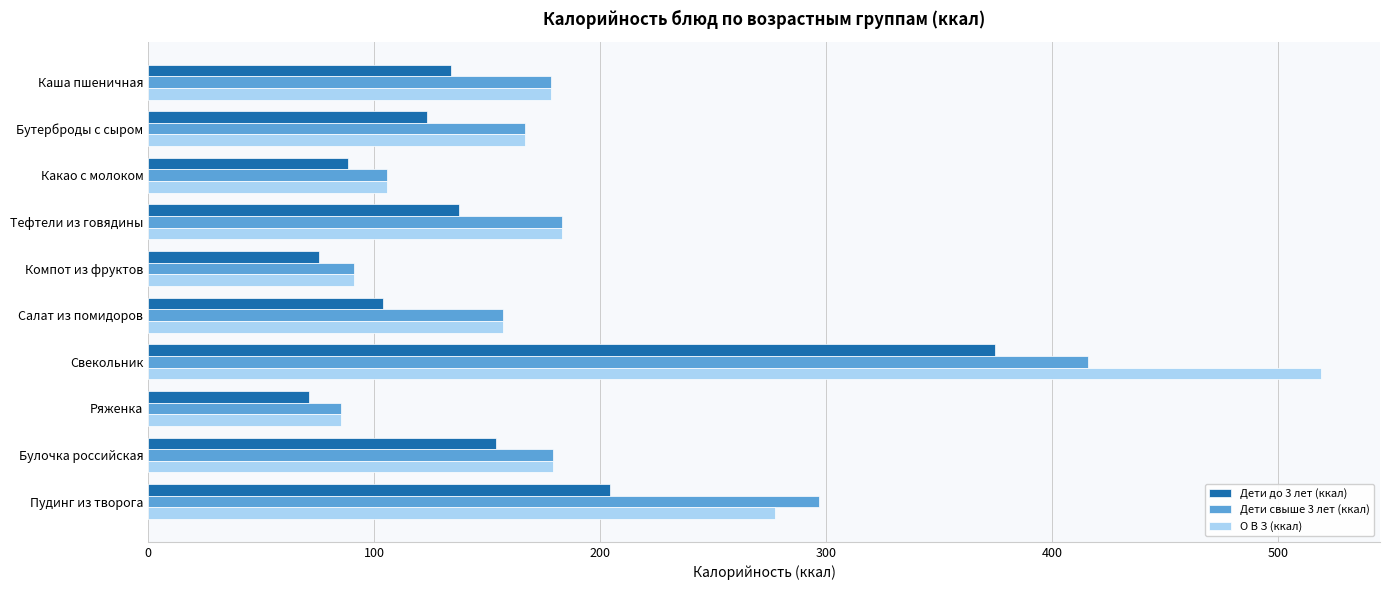

What is the lowest value of the Дети до 3 лет (ккал) series?

71.0